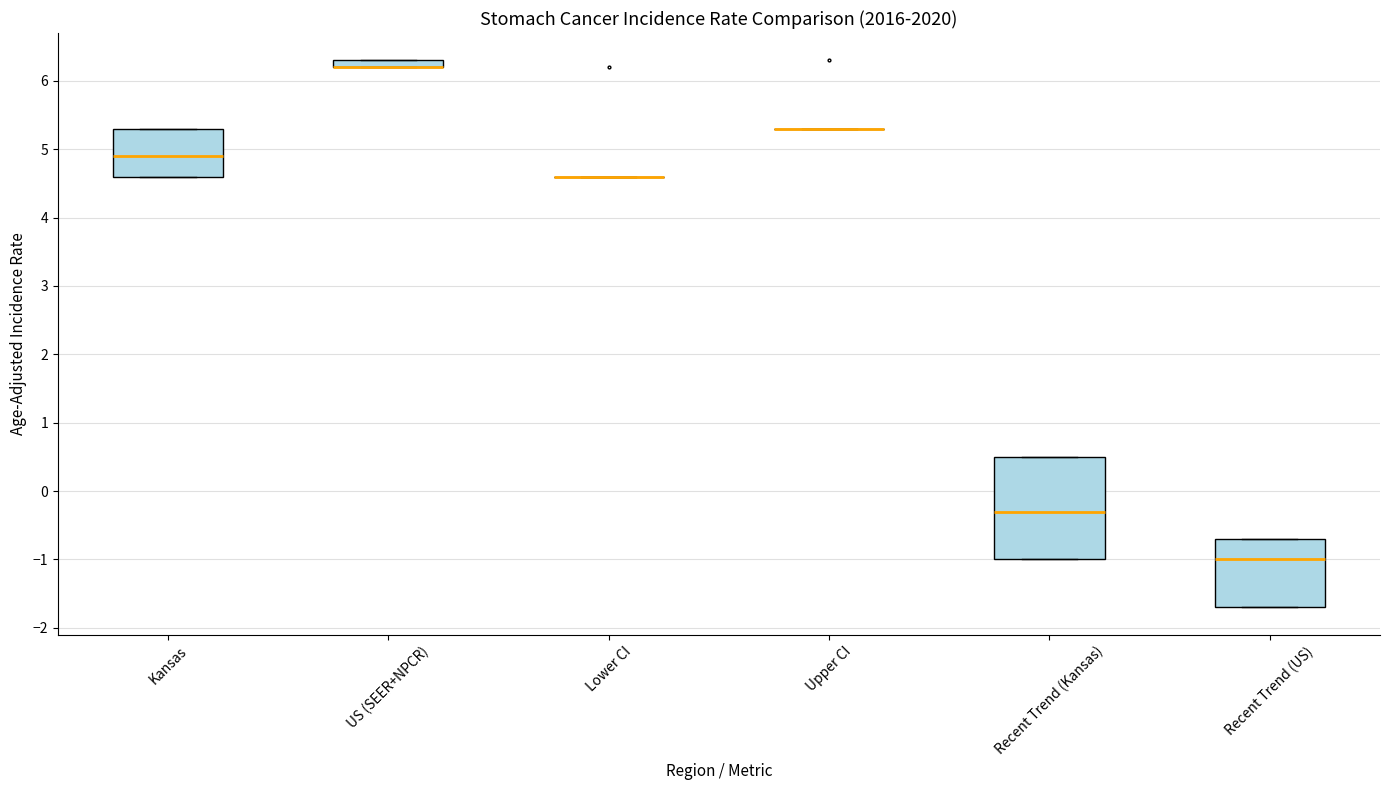

Comparing the boxes themselves (not the whiskers), which one is the tallest?

Recent Trend (Kansas)